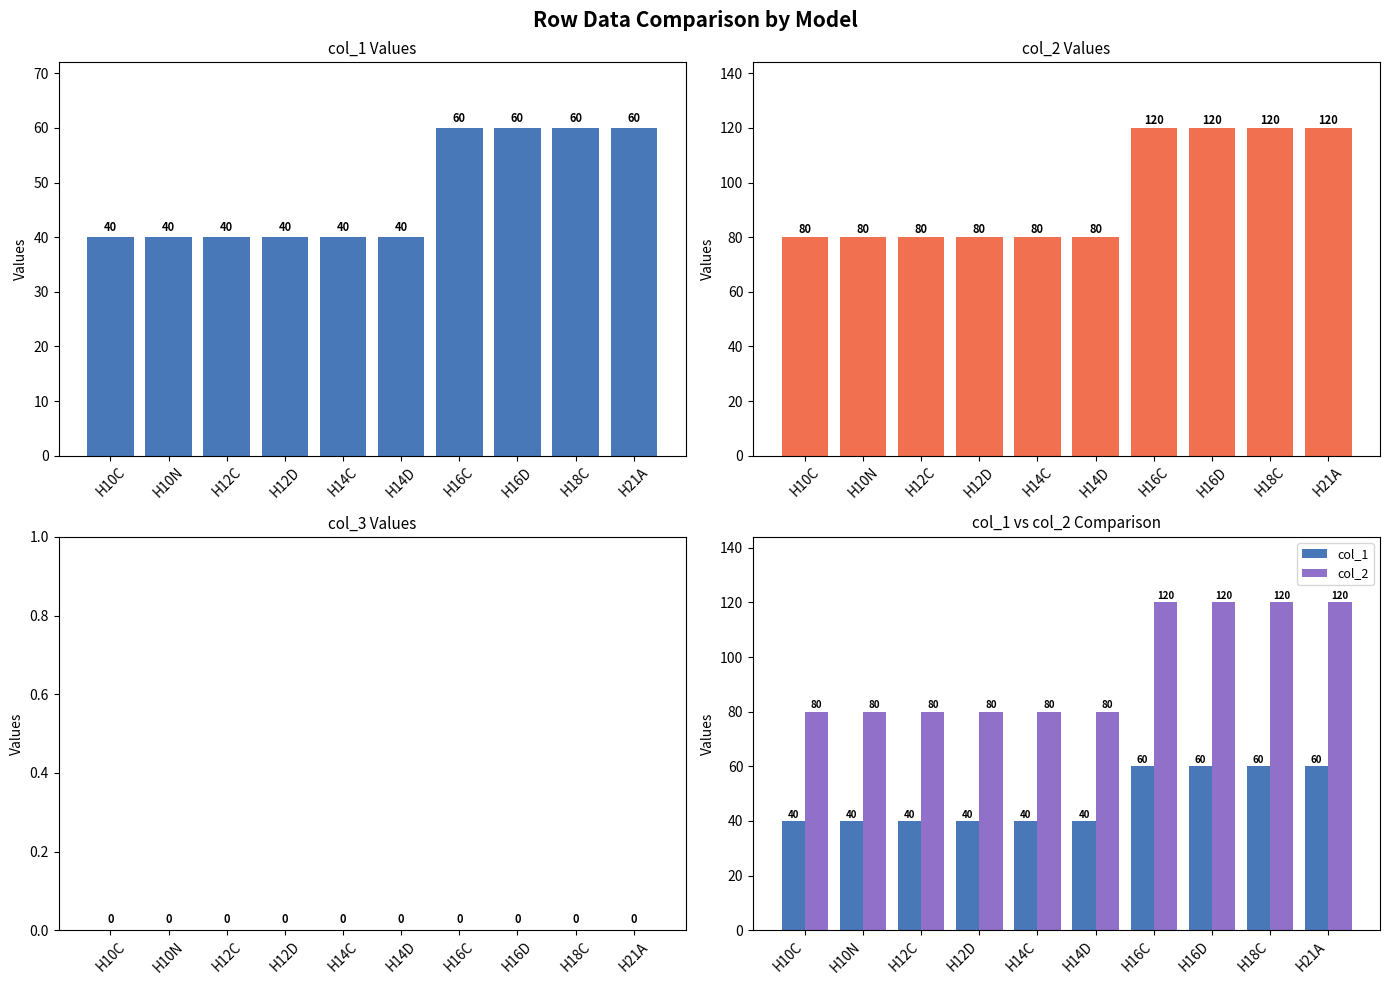

What is the difference between the second highest and second lowest values in the col_2 series?

40